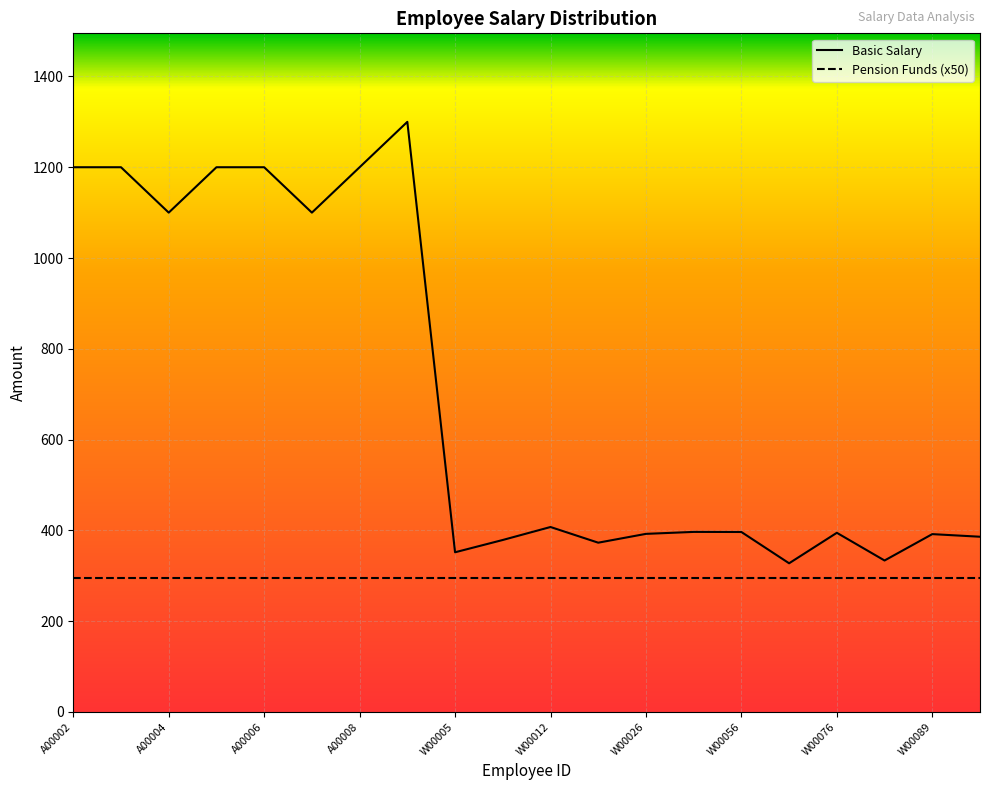

Which category has the lowest value across all series?

W00065